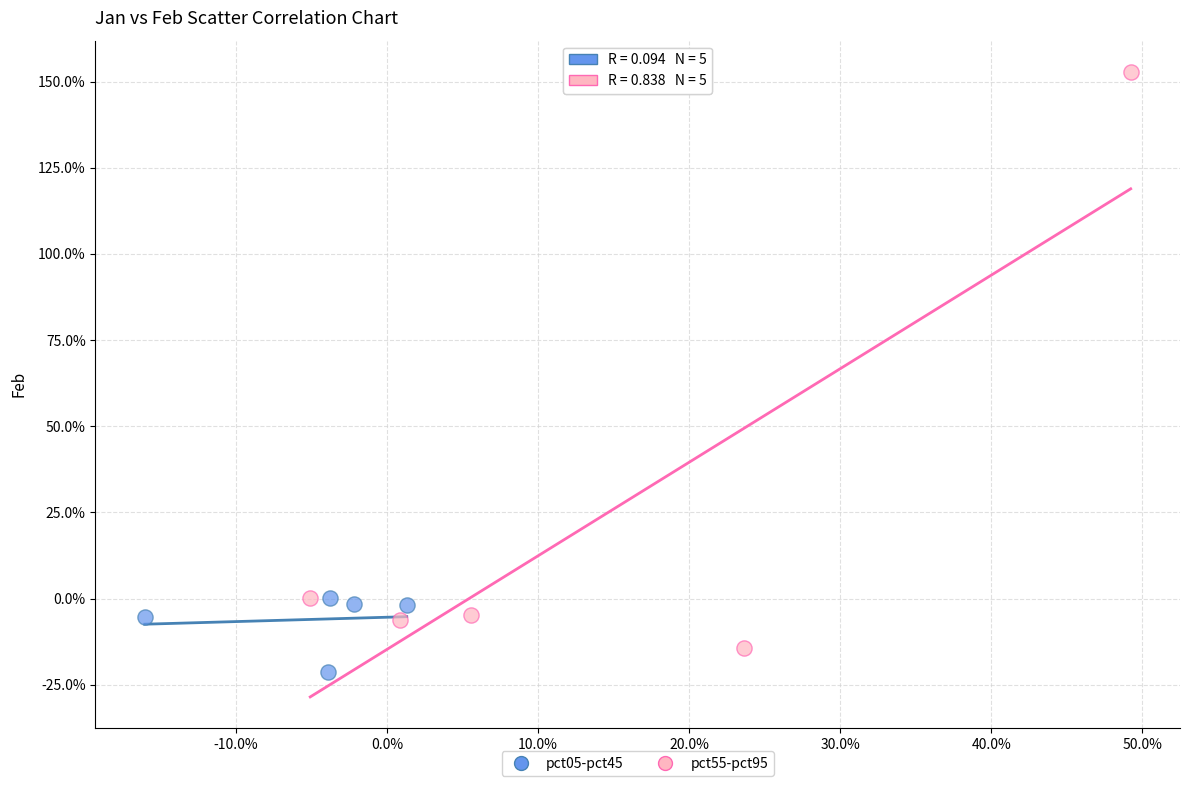

Which series has the widest spread of Y values?

pct55-pct95